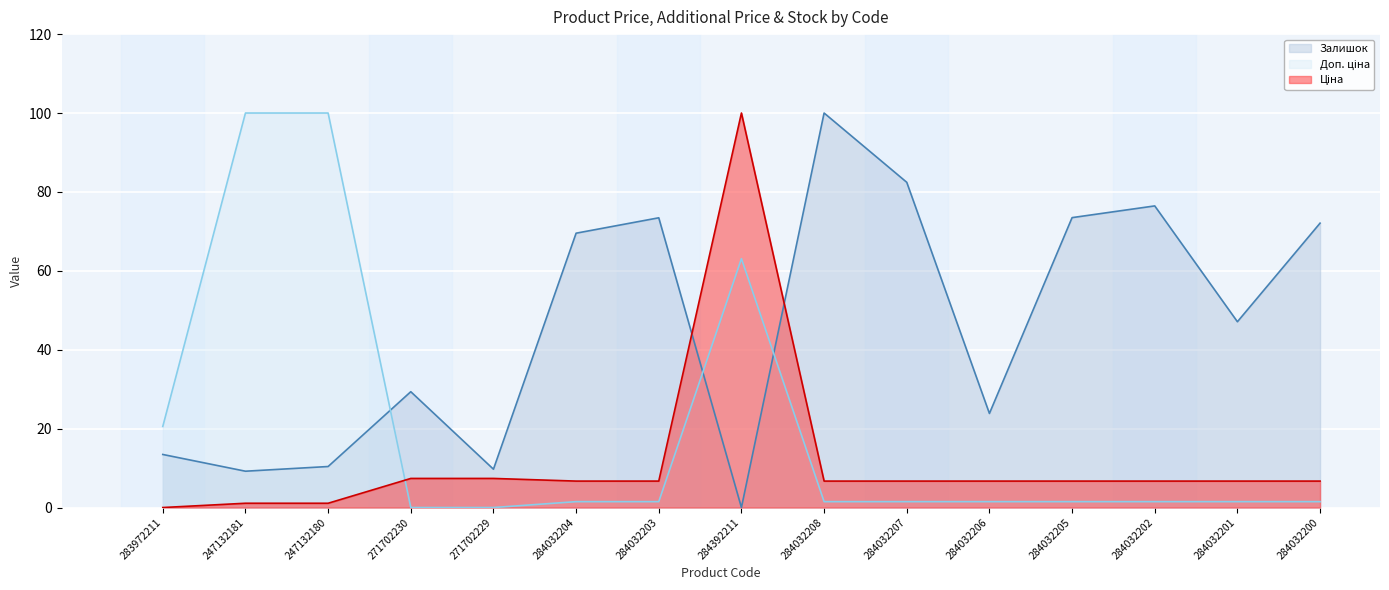

At which label does Доп. ціна first exceed 1?

283972211